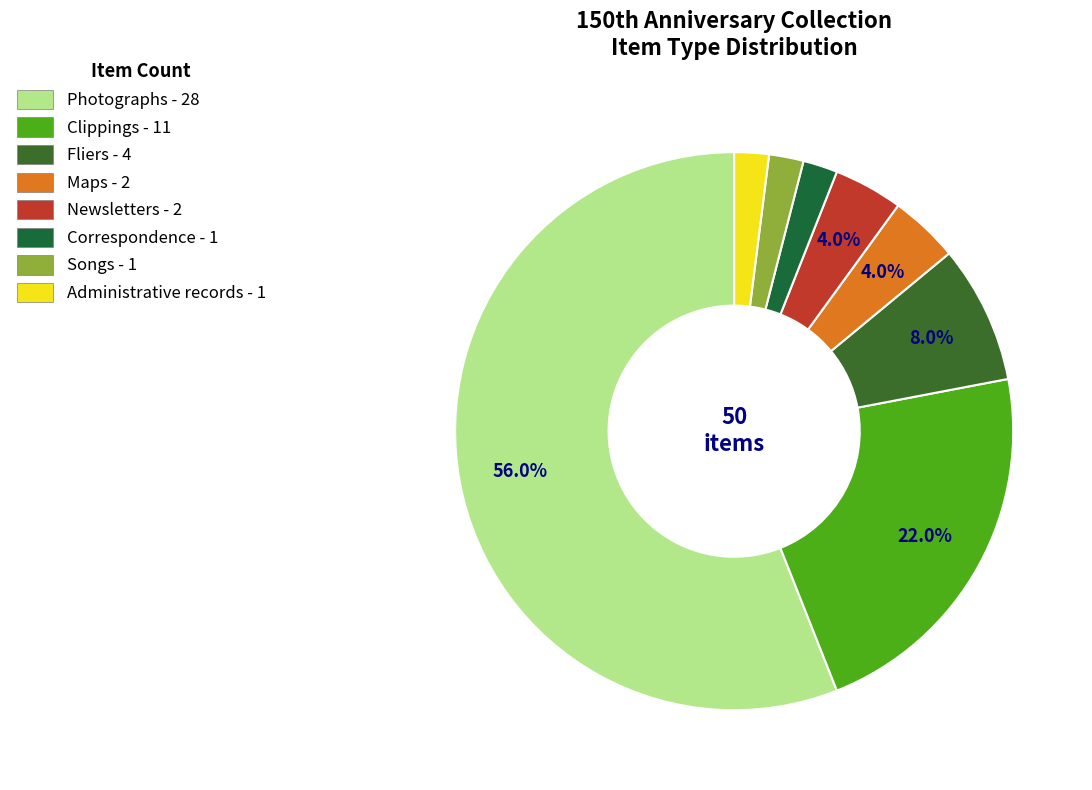

Combined, do Clippings and Photographs account for over 50%?

Yes